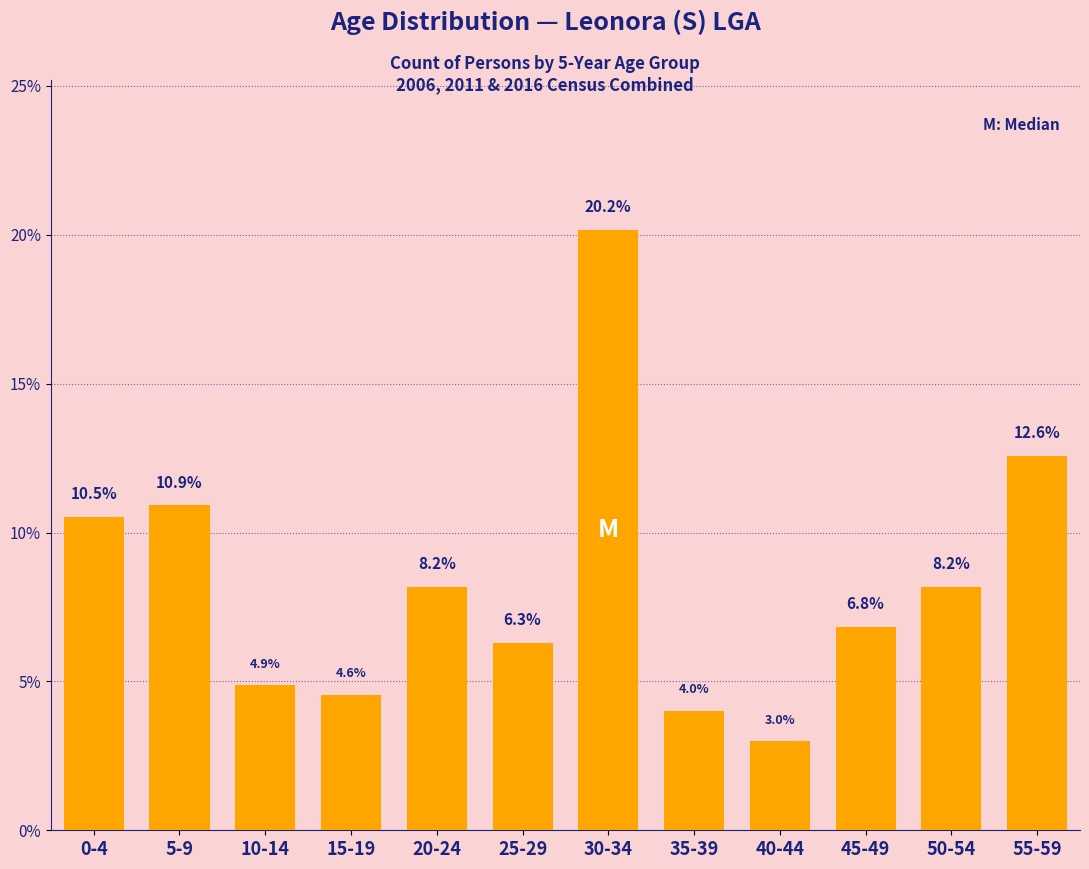

Reading left to right, transcribe all the data shown in this chart.

10.5	10.9	4.9	4.6	8.2	6.3	20.2	4.0	3.0	6.8	8.2	12.6